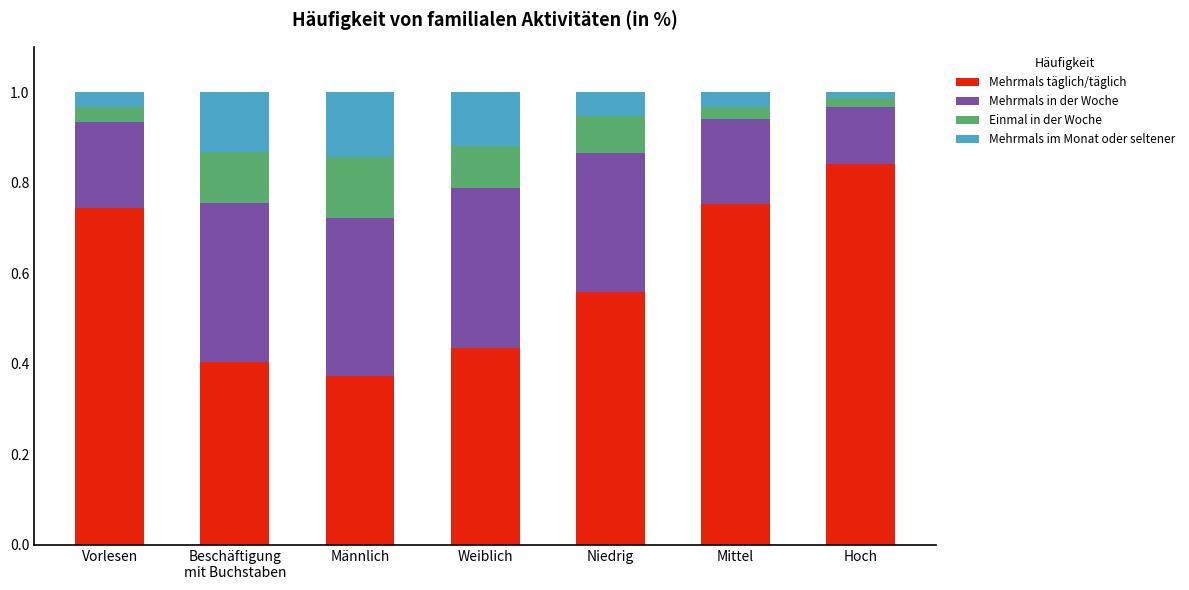

At which label does Mehrmals täglich/täglich reach its peak?

Hoch